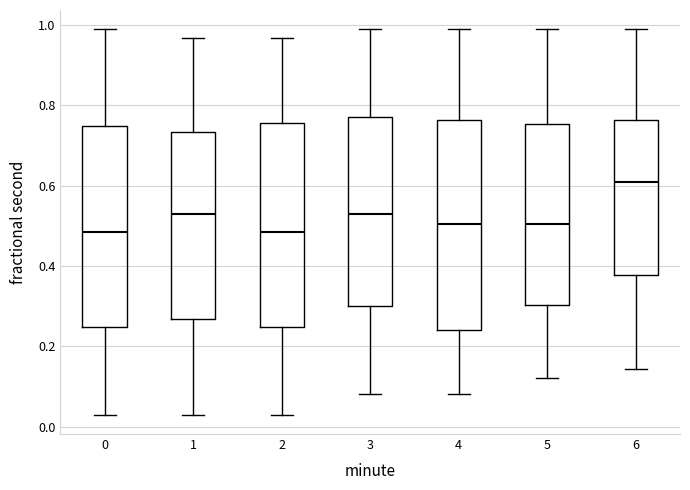

Reading left to right, read every box against the y-axis: the position of its median line, the range the box covers, and the ends of its whiskers. The values are not printed on the chart, so give them approximately, as read against the axis.

0: median 0.48, box 0.24 to 0.74, whiskers 0.02 to 0.98
1: median 0.52, box 0.26 to 0.74, whiskers 0.02 to 0.96
2: median 0.48, box 0.24 to 0.76, whiskers 0.02 to 0.96
3: median 0.52, box 0.30 to 0.78, whiskers 0.08 to 0.98
4: median 0.50, box 0.24 to 0.76, whiskers 0.08 to 0.98
5: median 0.50, box 0.30 to 0.76, whiskers 0.12 to 0.98
6: median 0.60, box 0.38 to 0.76, whiskers 0.14 to 0.98